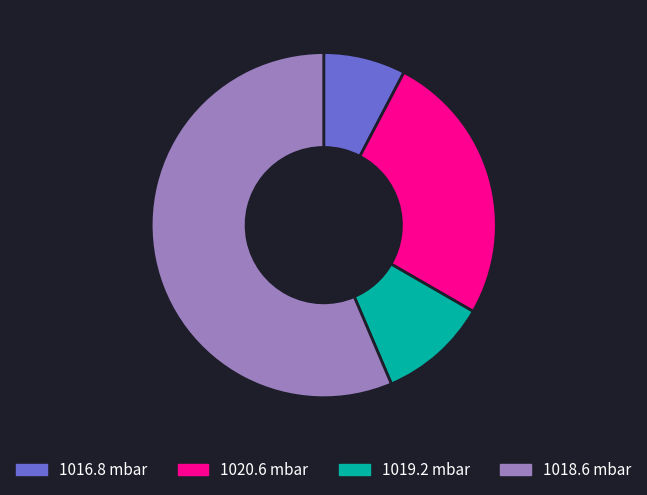

True or false: 1018.6 accounts for 13% of the total.

False